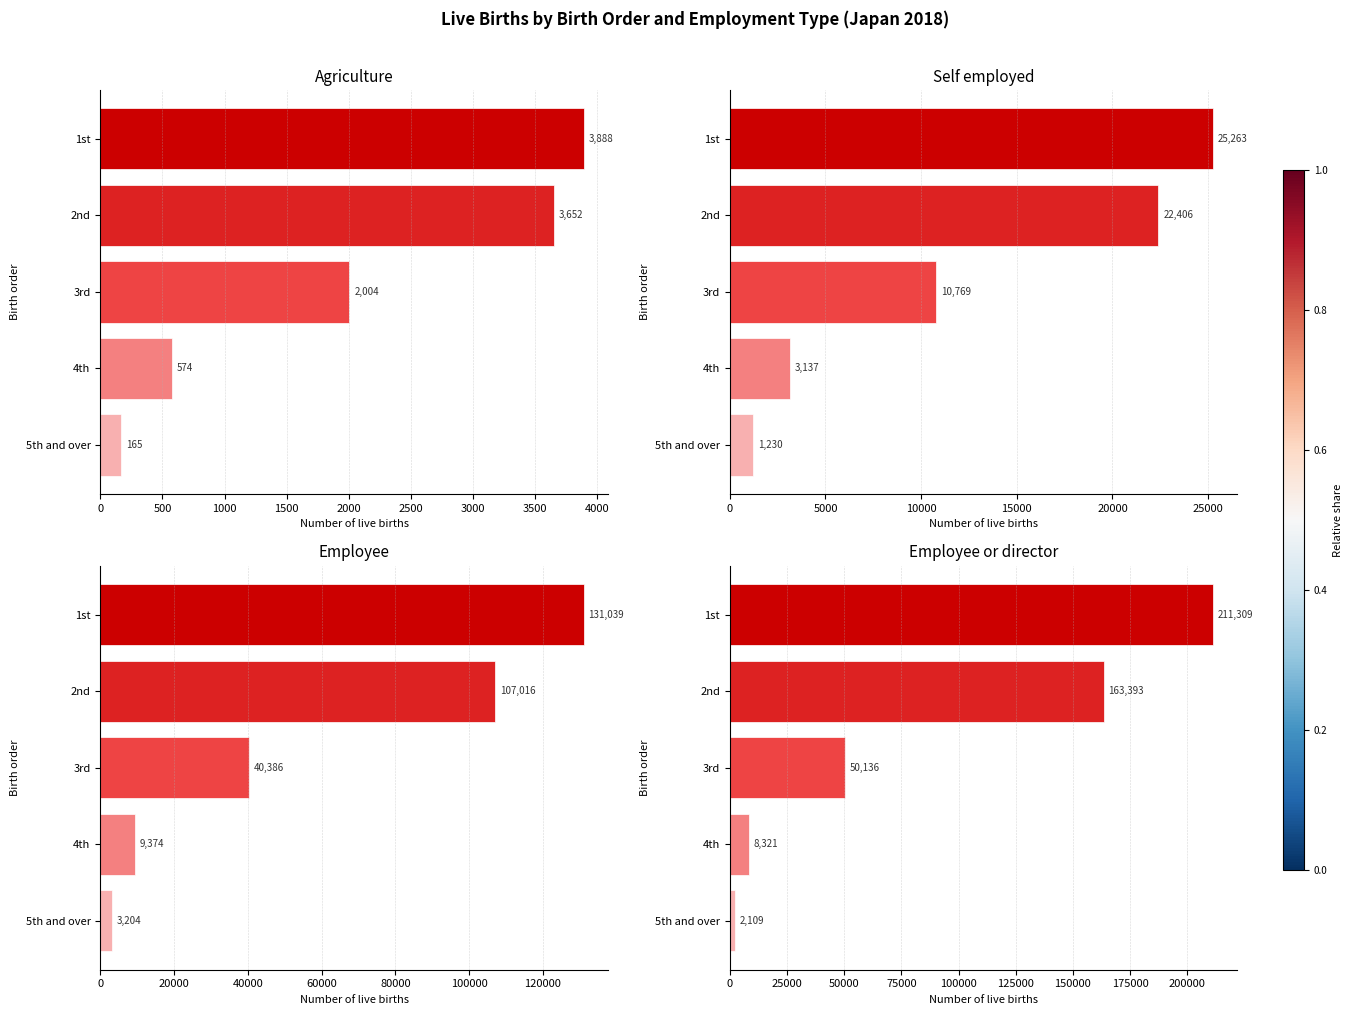

Which has a higher value, 4th or 5th and over?

4th